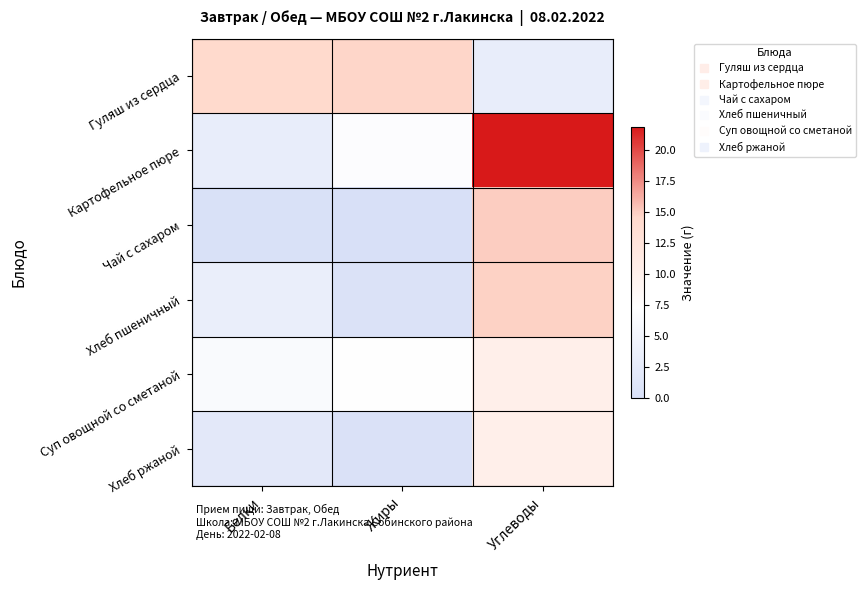

Which series changed the most between Белки and Углеводы?

Картофельное пюре